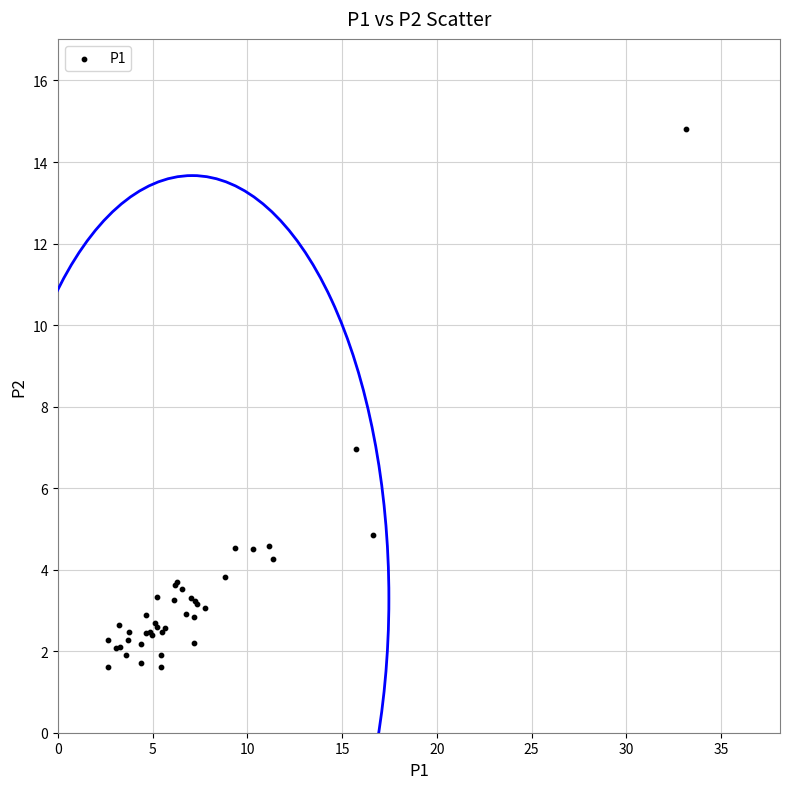

What Y value in the scatter plot is closest to 8?

7.0